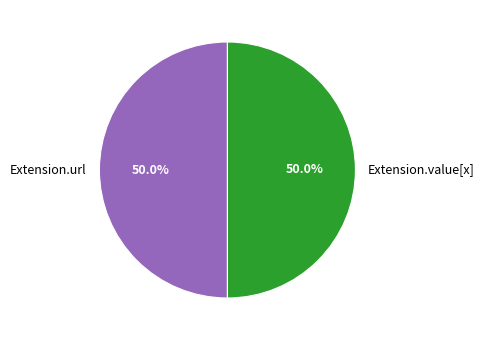

Combined, do Extension.url and Extension.value[x] account for over 50%?

Yes